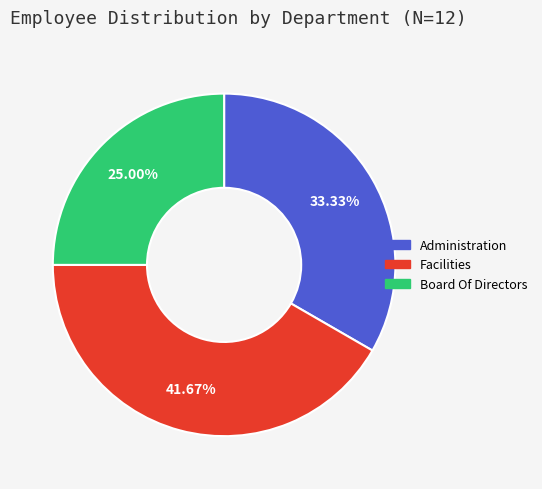

Does any single category account for the majority?

No